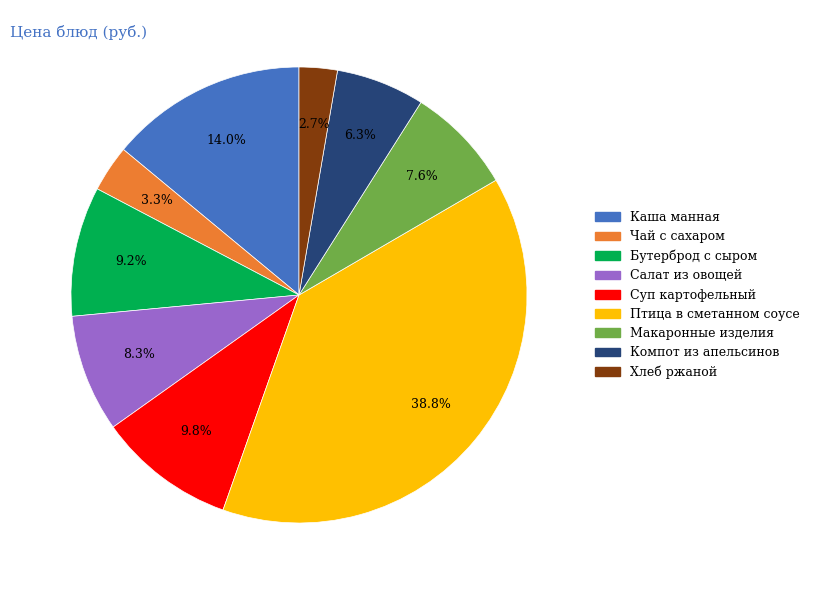

Is there a majority slice in this chart?

No